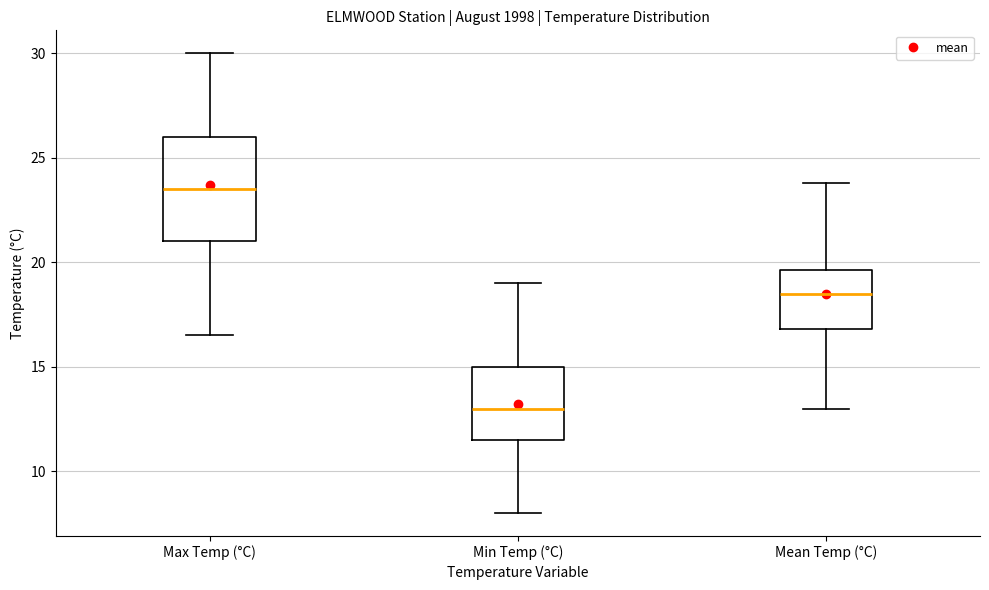

Where does the lower whisker of the box for Mean Temp (°C) end on the y-axis? The values are not printed on the chart, so give them approximately, as read against the axis.

13.0